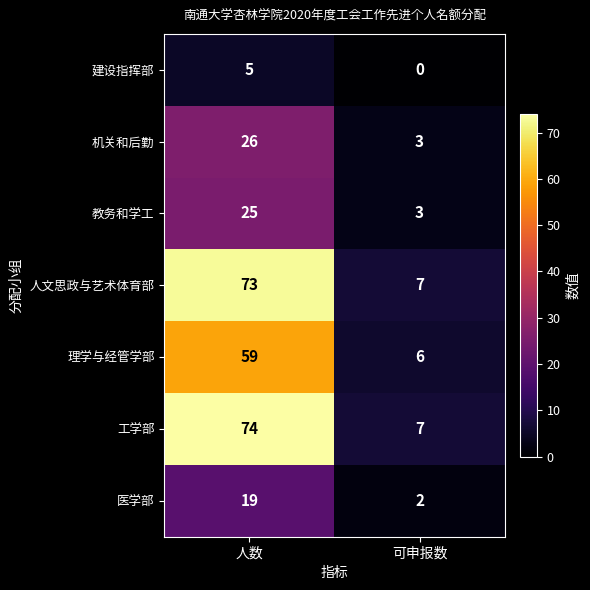

Which category has the lowest value across all series?

可申报数